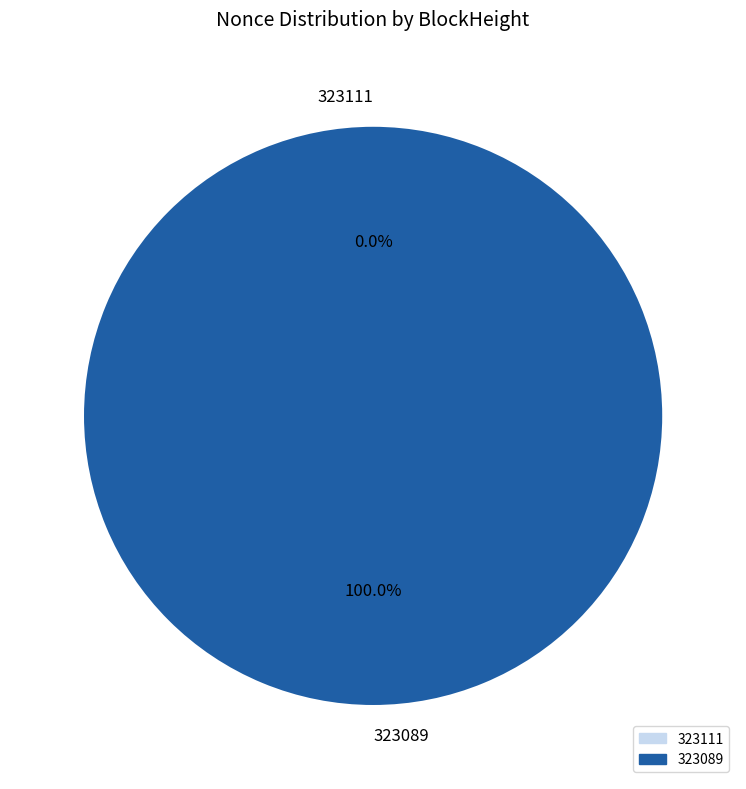

Rank the categories by value from lowest to highest.

323111, 323089